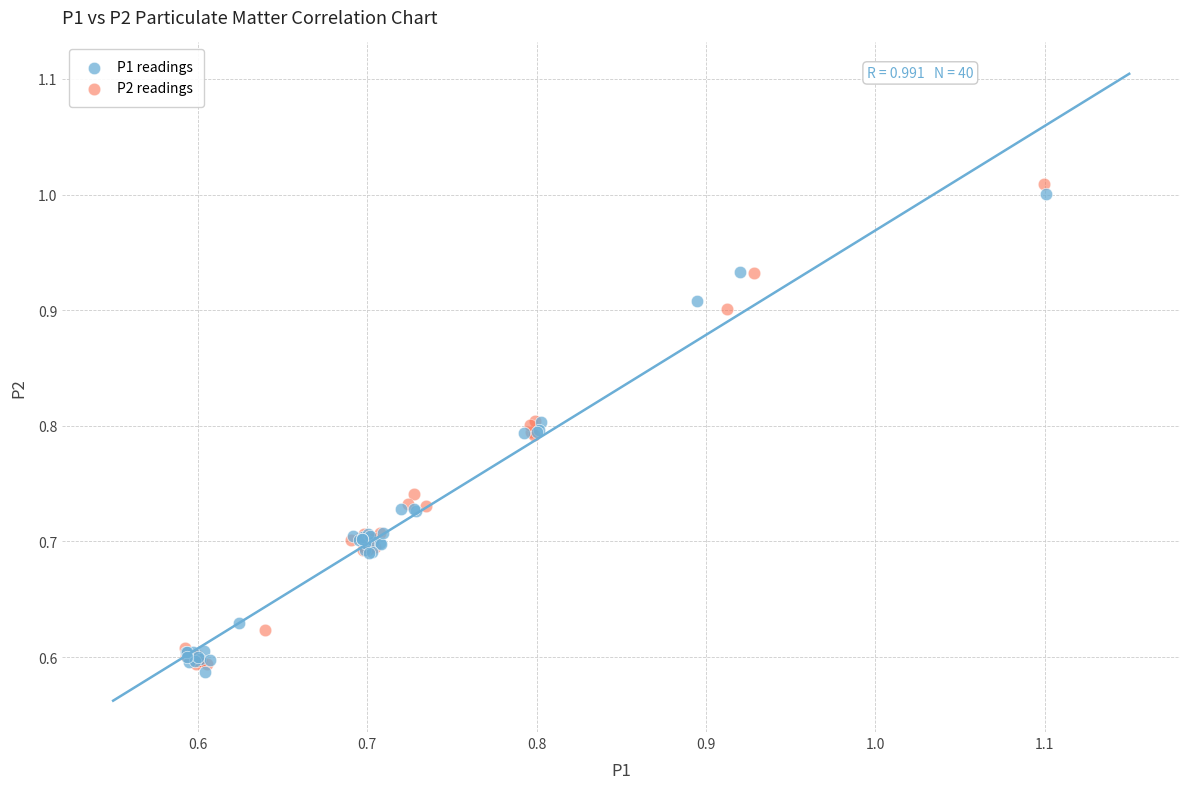

Which series has the largest Y range (max minus min)?

P2 readings